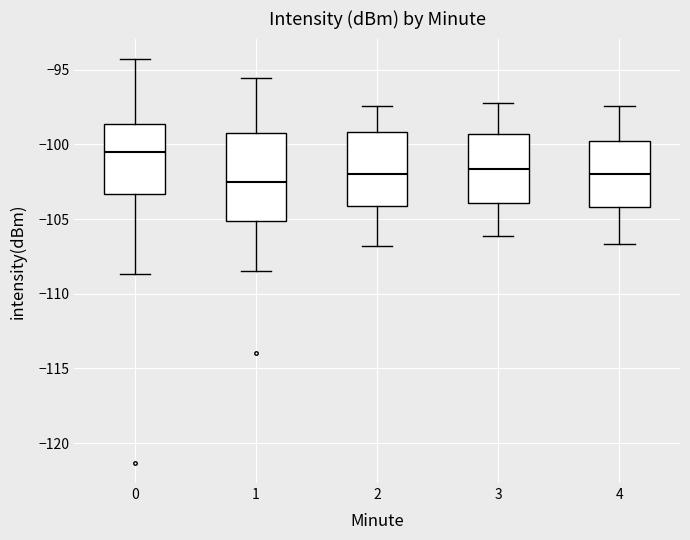

Which box has the lowest median line?

1